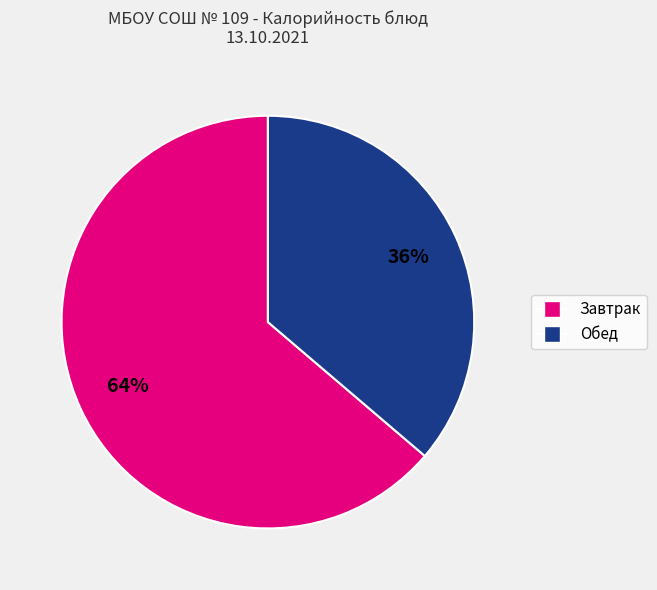

To the nearest percent, what is the average slice percentage?

50%